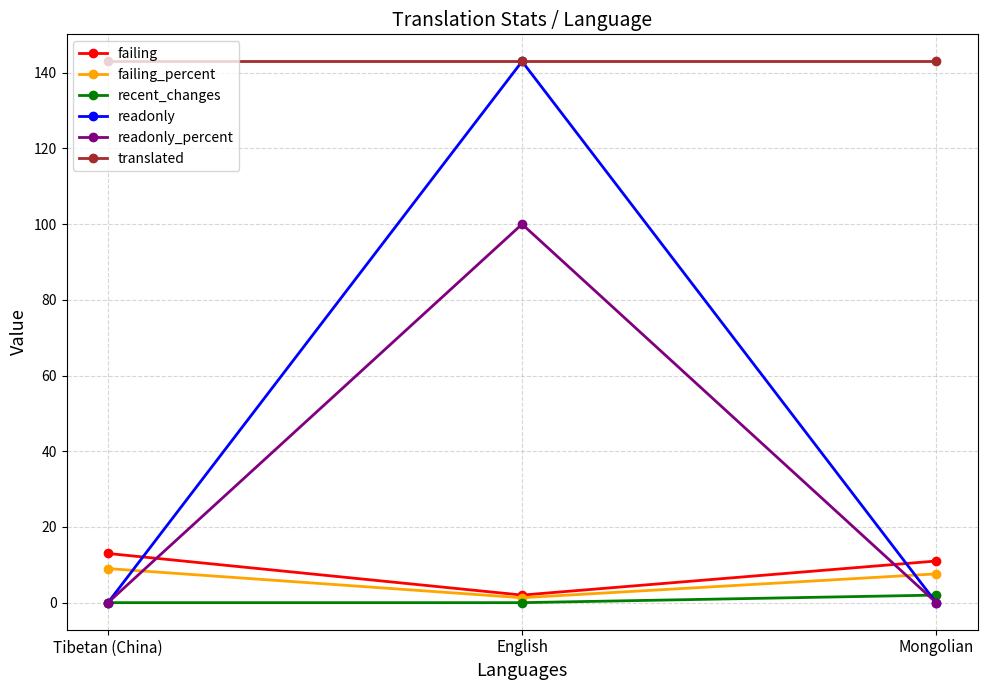

What position from the right is English?

2